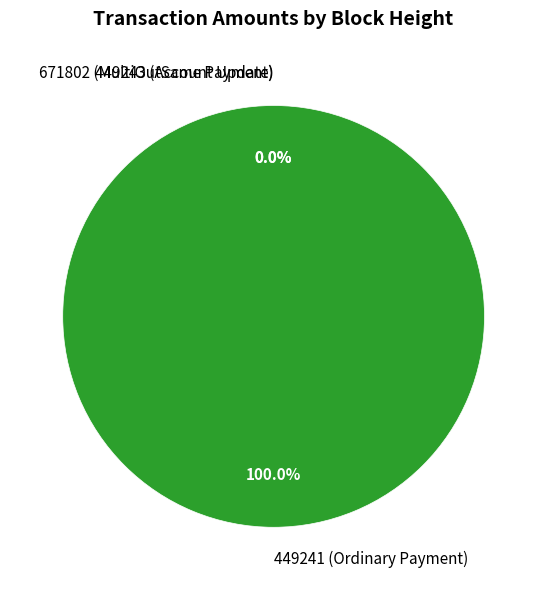

How many segments does this pie chart have?

3